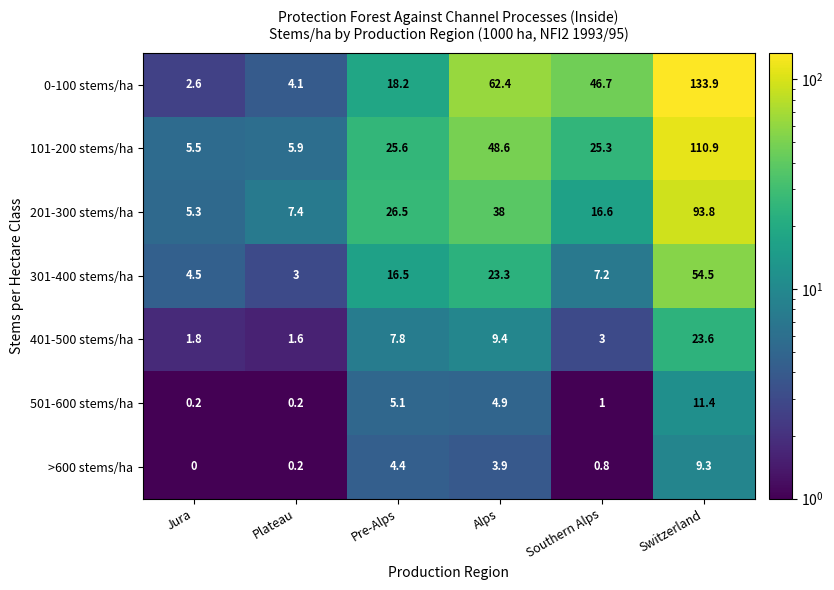

What is the total value across all series at Alps?

190.5